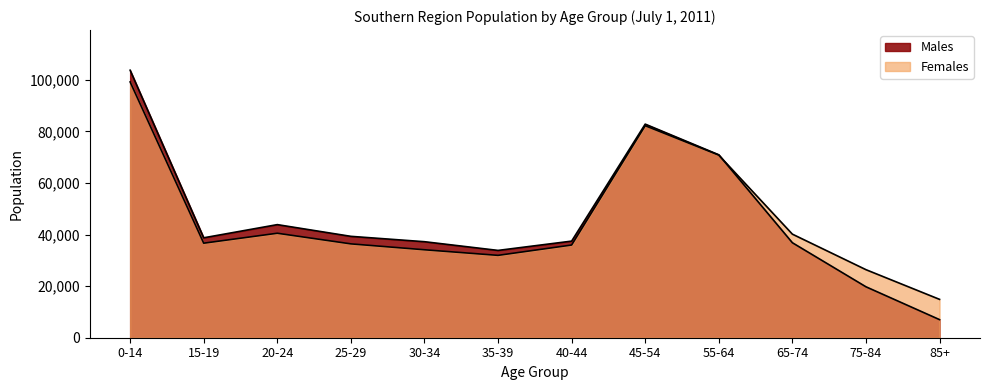

Which series has the widest spread of values?

Males